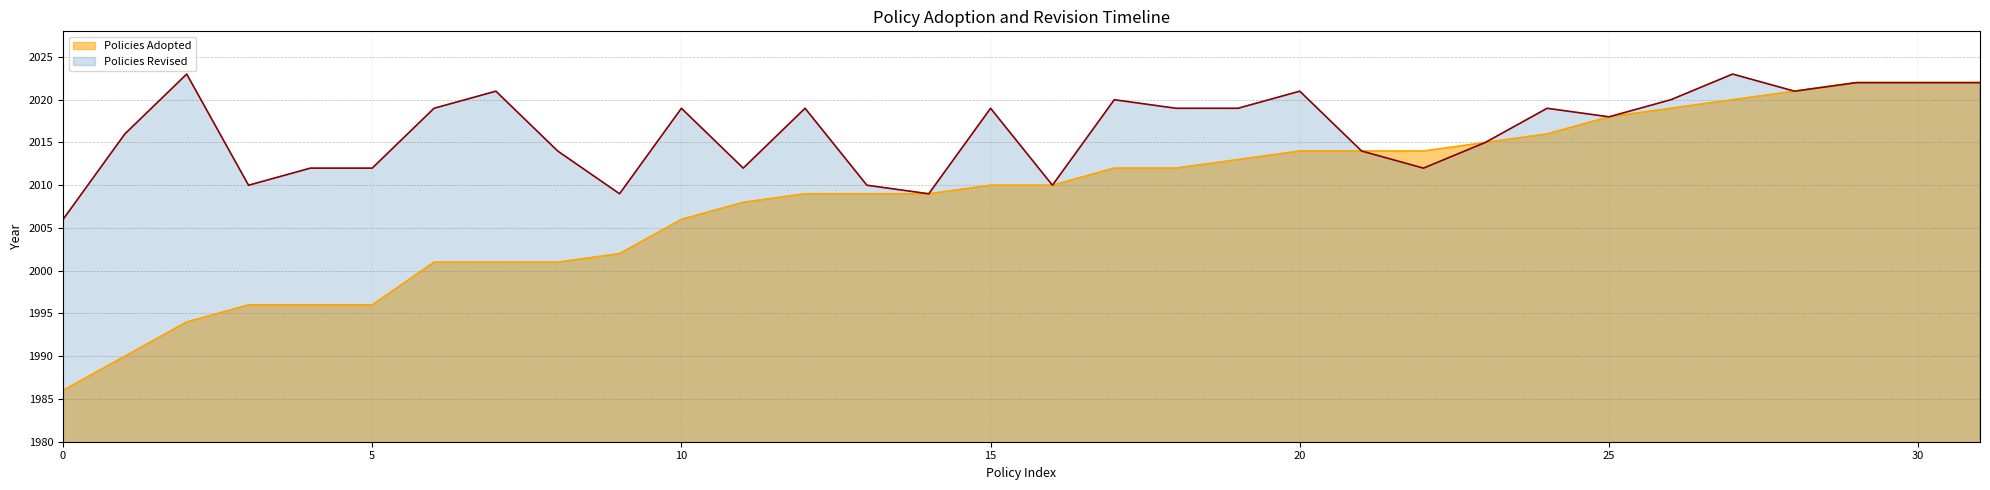

Which series has the largest range (max minus min)?

Policies Adopted